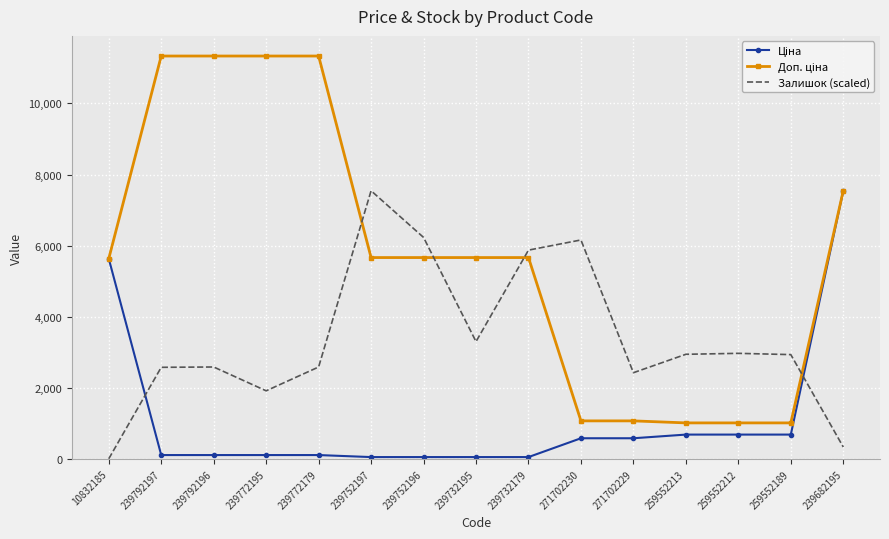

What is the maximum value shown in the chart?

11334.0